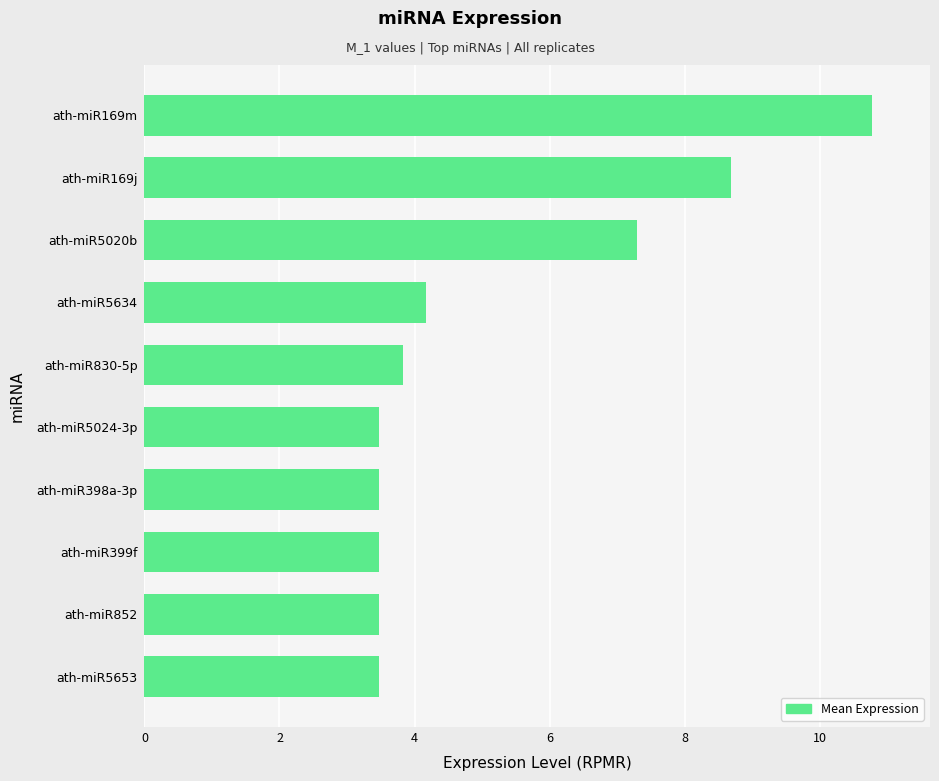

What is the change in value from ath-miR398a-3p to ath-miR169m?

+7.3